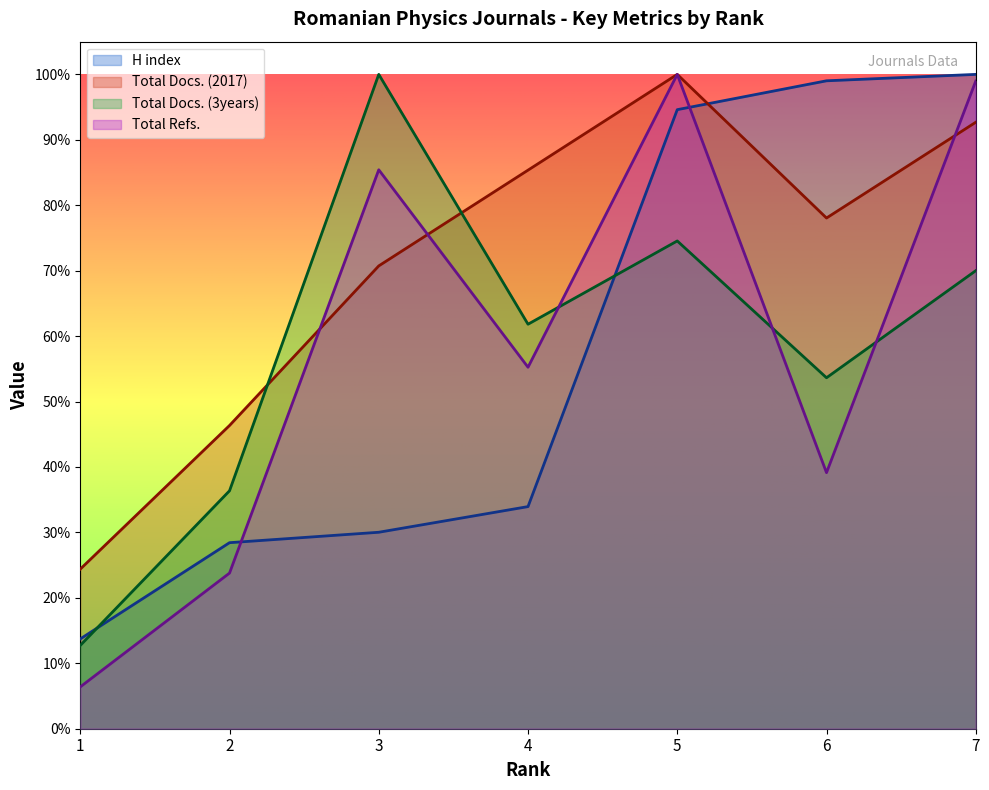

Reading left to right, transcribe all the data shown in this chart.

H index: 1=112.0	2=232.0	3=245.0	4=277.0	5=772.0	6=808.0	7=816.0
Total Docs. (2017): 1=199.0	2=378.1	3=577.2	4=696.6	5=816.0	6=636.9	7=756.3
Total Docs. (3years): 1=103.9	2=296.7	3=816.0	4=504.4	5=608.3	6=437.7	7=571.2
Total Refs.: 1=52.2	2=194.1	3=697.0	4=450.8	5=816.0	6=319.3	7=807.7